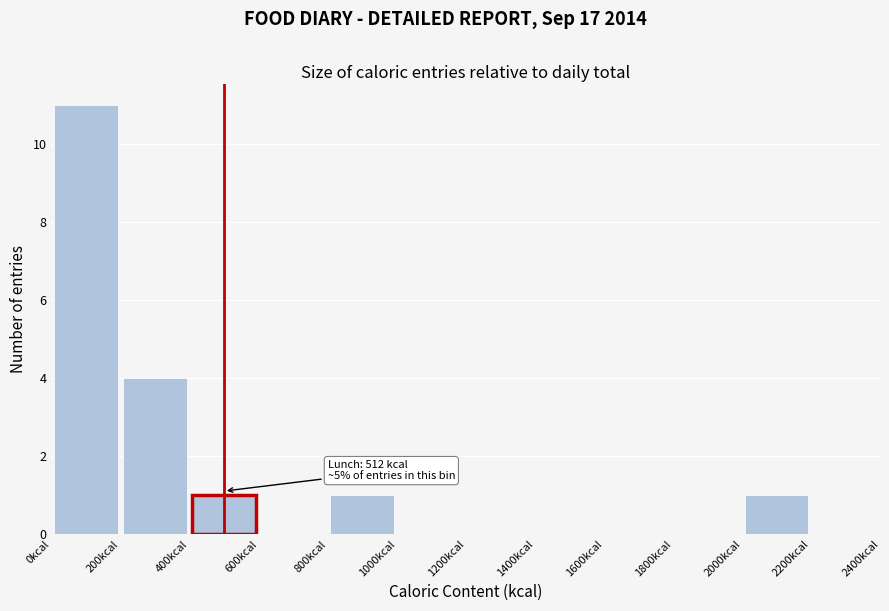

Which range on the x-axis has the tallest bar?

0 to 200